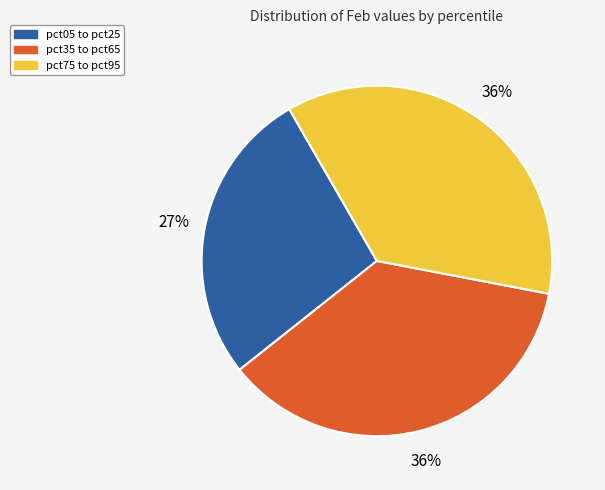

Do pct75 to pct95 and pct35 to pct65 together represent more than half of the pie?

Yes